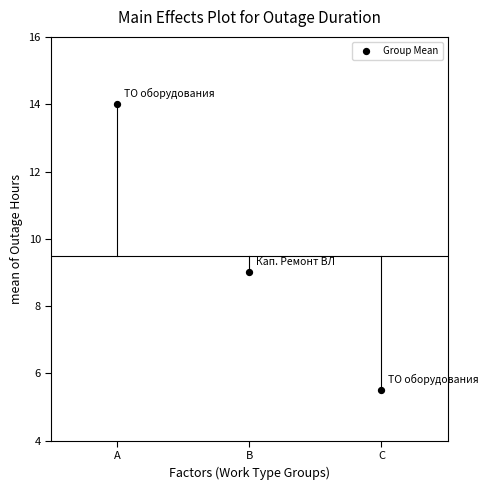

What is the average Y value?

9.5